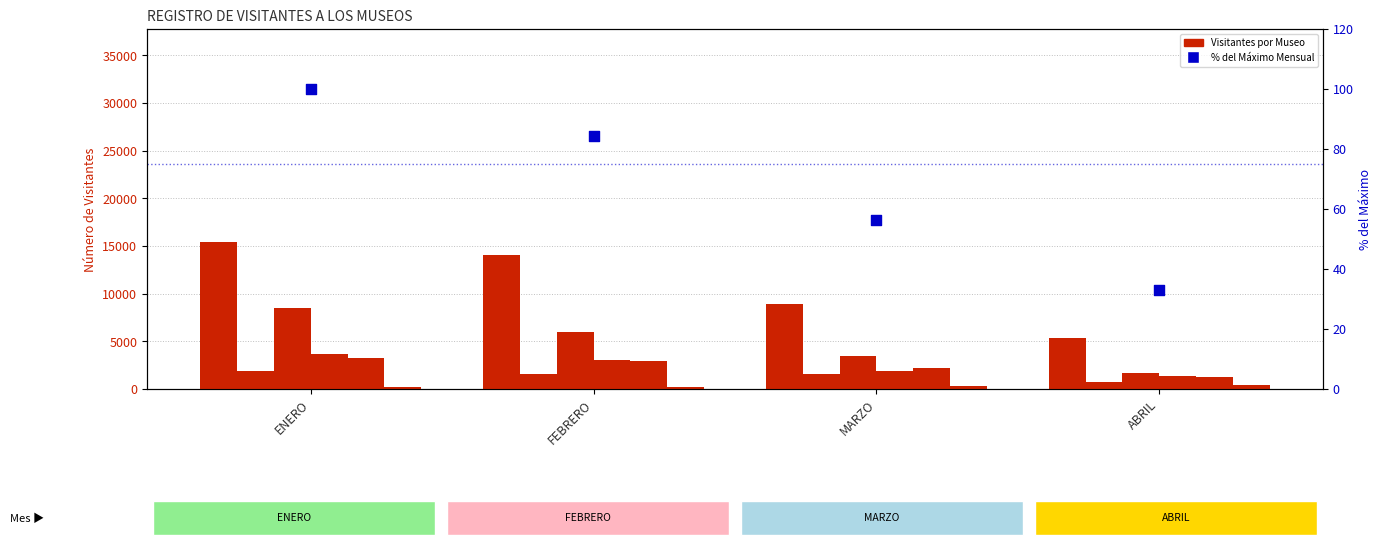

Is the value of MUSEO DE SITIO TÚCUME at ABRIL greater than the value of MUSEO TUMBAS REALES DE SIPÁN at MARZO?

No